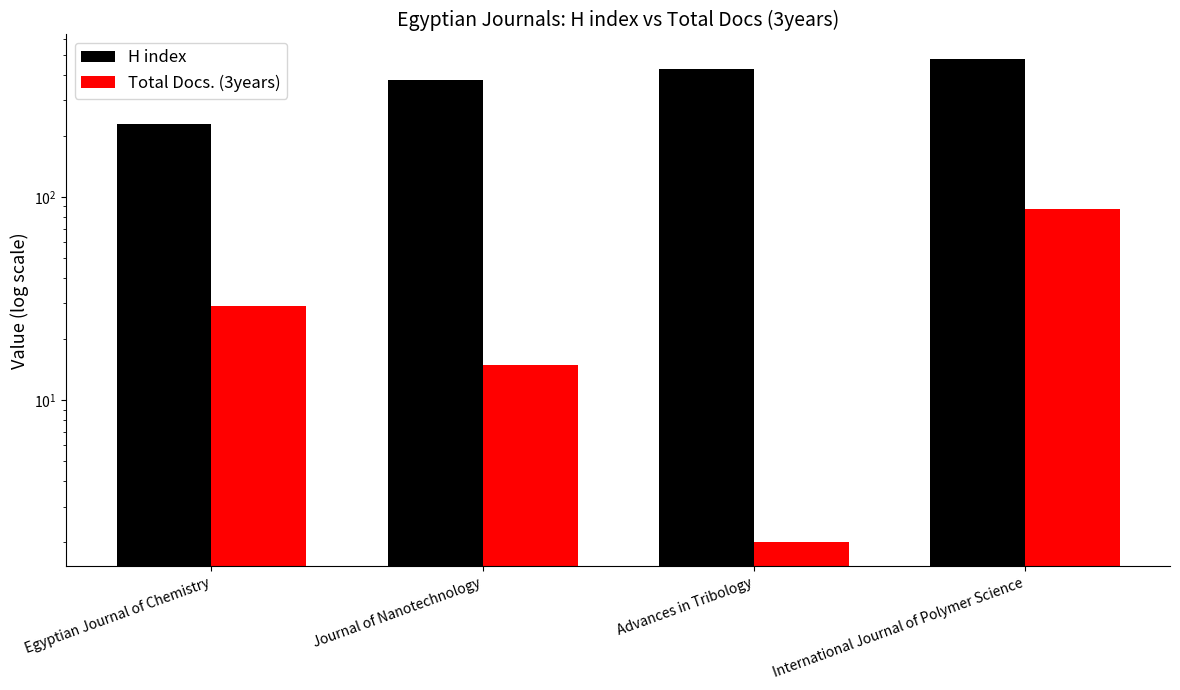

Reading right to left, what are all the values shown in this chart?

H index: 480	426	377	229
Total Docs. (3years): 87	2	15	29